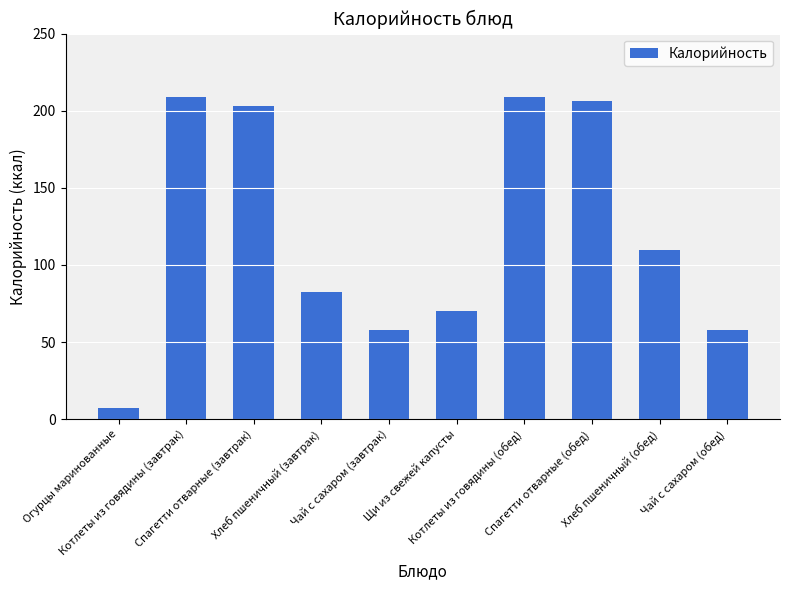

What is the change in value from Чай с сахаром (завтрак) to Хлеб пшеничный (обед)?

+51.6